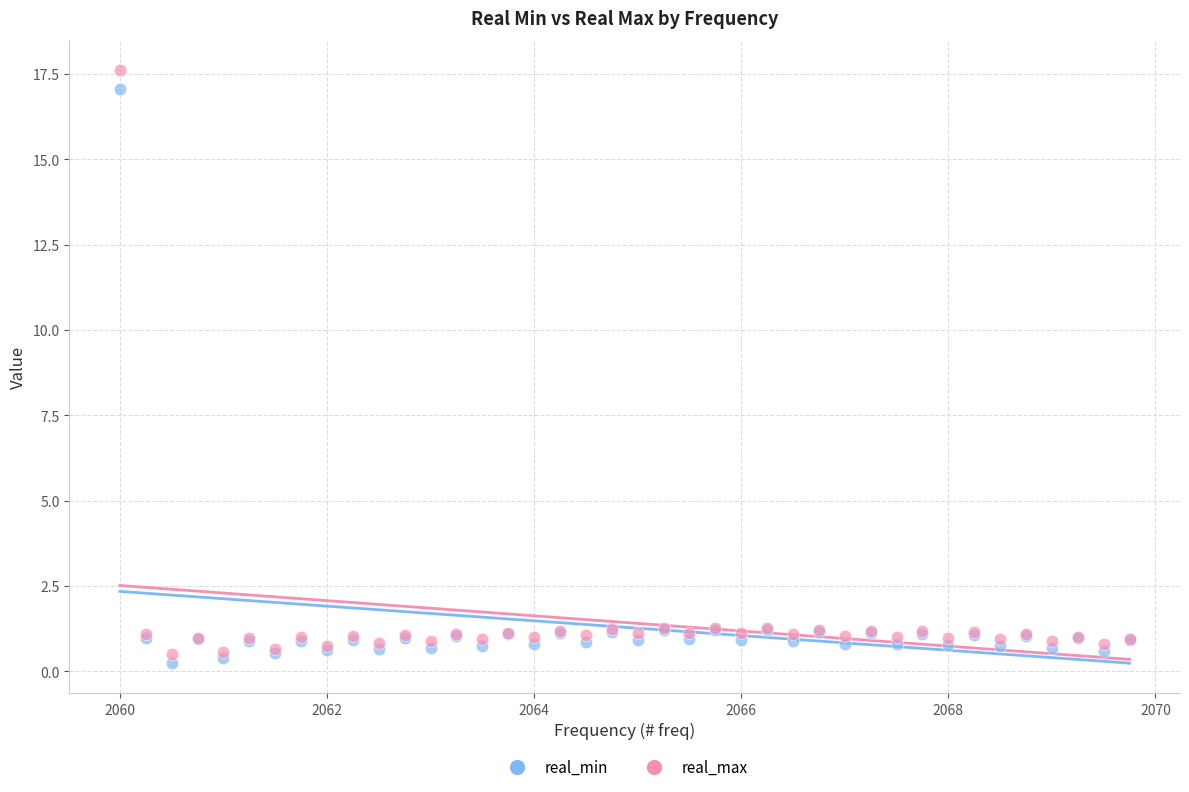

What is the X range (max minus min) for the scatter plot?

9.8